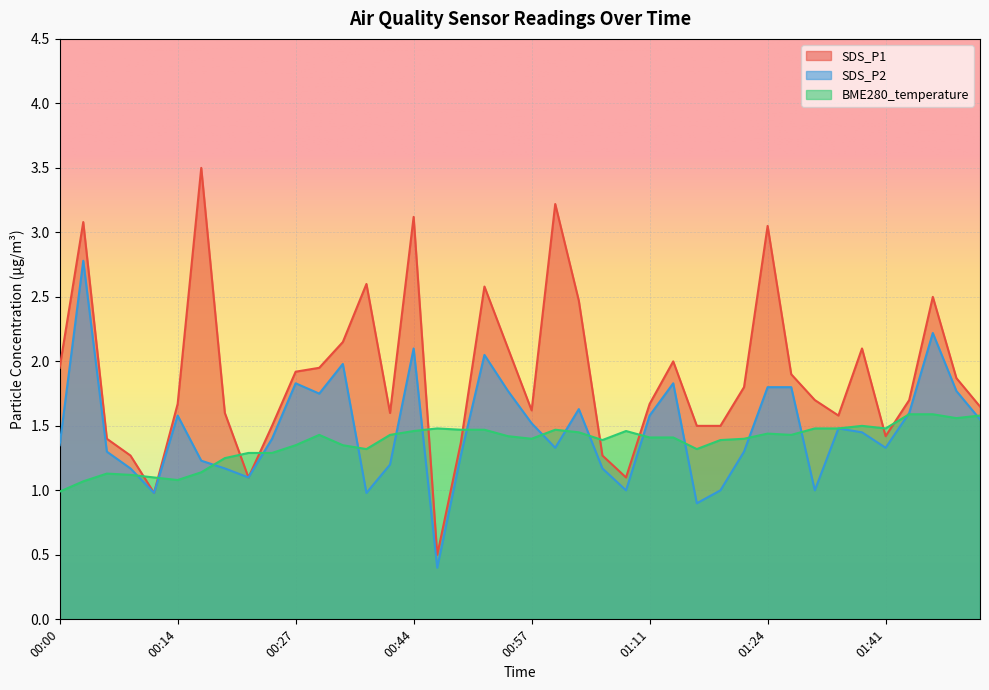

At 00:05, list the series in order from smallest to largest.

BME280_temperature, SDS_P2, SDS_P1